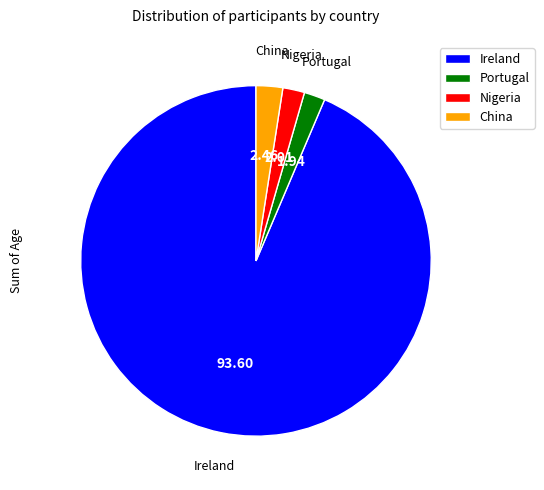

Does Portugal represent more than half of the total?

No